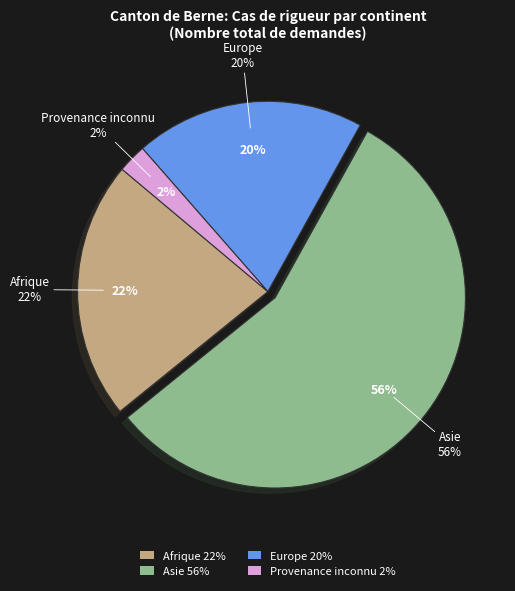

To the nearest percent, what percentage of the pie is Europe?

20%